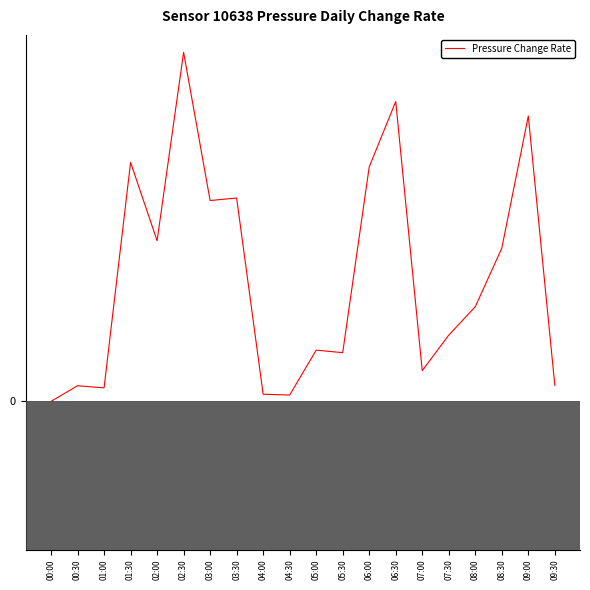

Which category has the lowest value across all series?

00:00